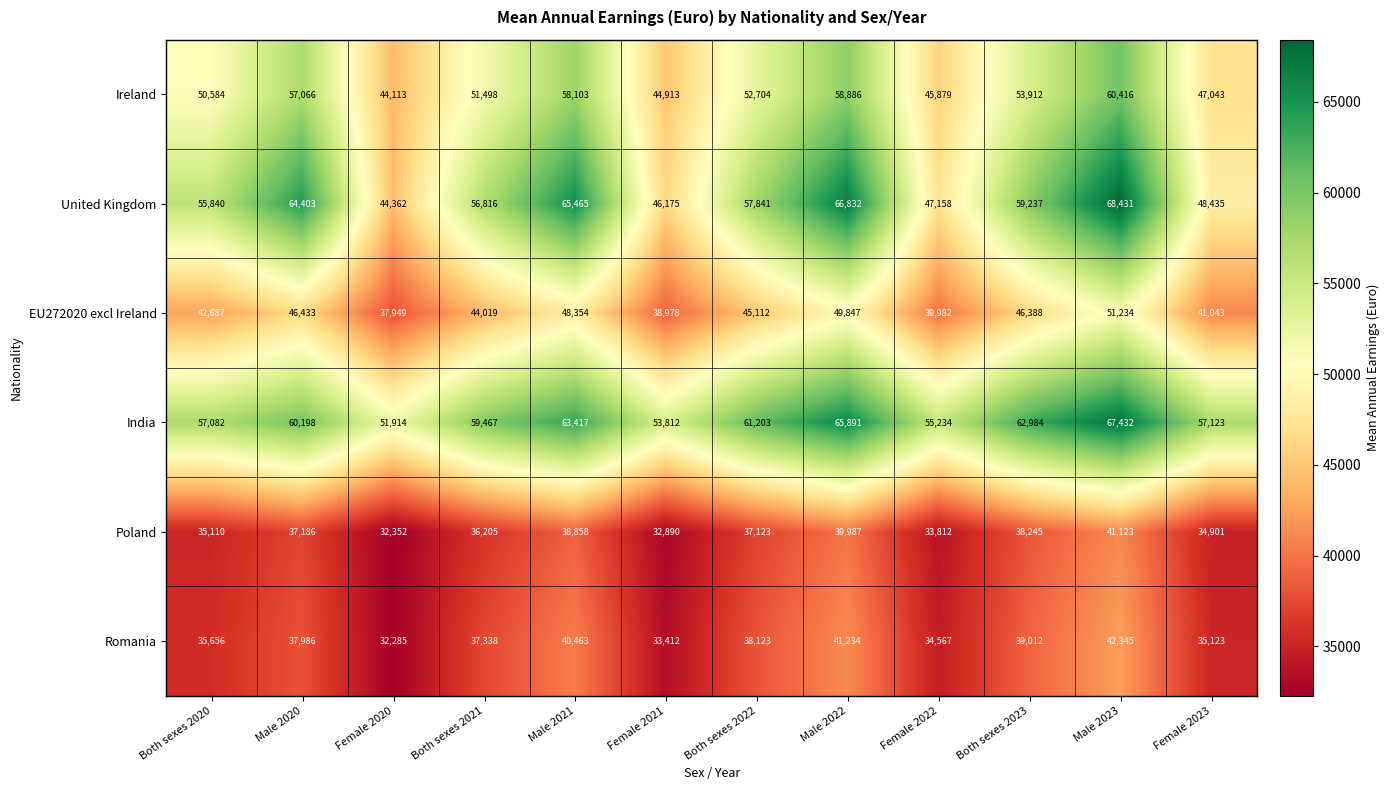

At how many categories does at least one series exceed 53394?

11